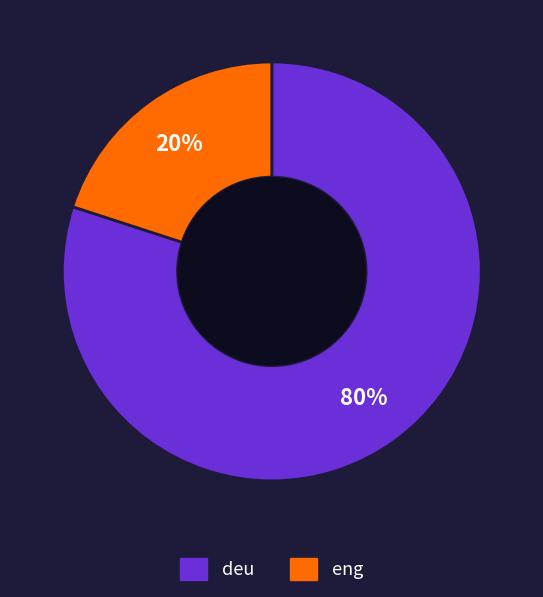

To the nearest percent, what is the difference between the largest and smallest slice percentages?

60%